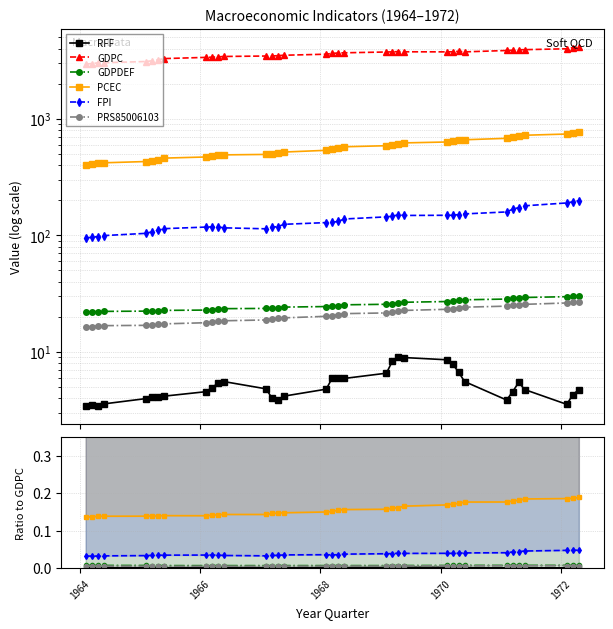

Does the chart display data point markers on the line(s)?

Yes